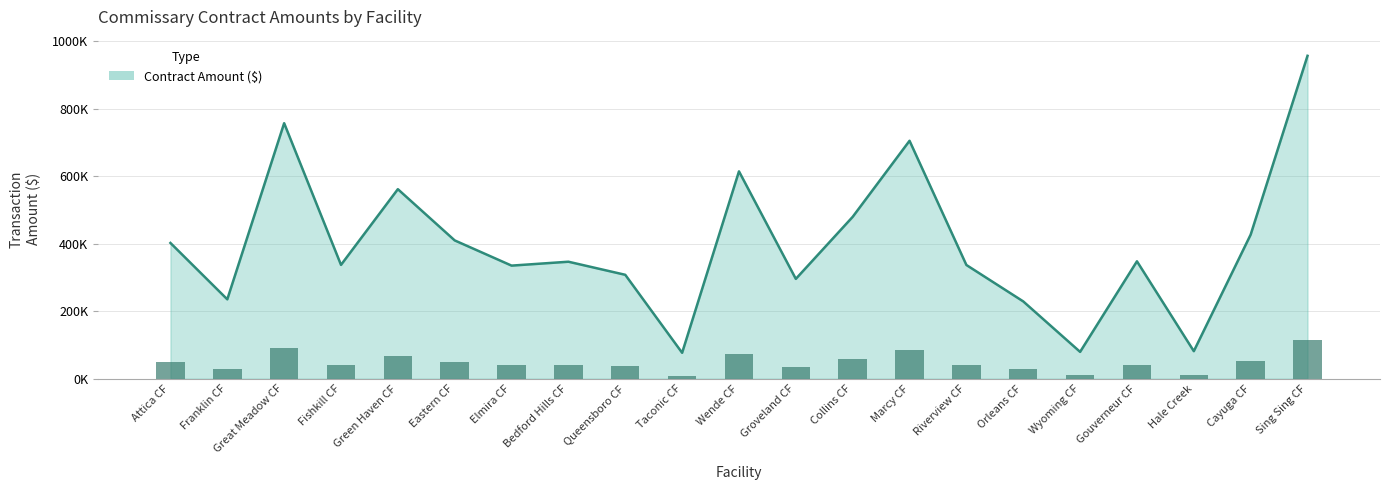

Rank the categories by value from highest to lowest.

Sing Sing CF, Great Meadow CF, Marcy CF, Wende CF, Green Haven CF, Collins CF, Cayuga CF, Eastern CF, Attica CF, Gouverneur CF, Bedford Hills CF, Fishkill CF, Riverview CF, Elmira CF, Queensboro CF, Groveland CF, Franklin CF, Orleans CF, Hale Creek, Wyoming CF, Taconic CF